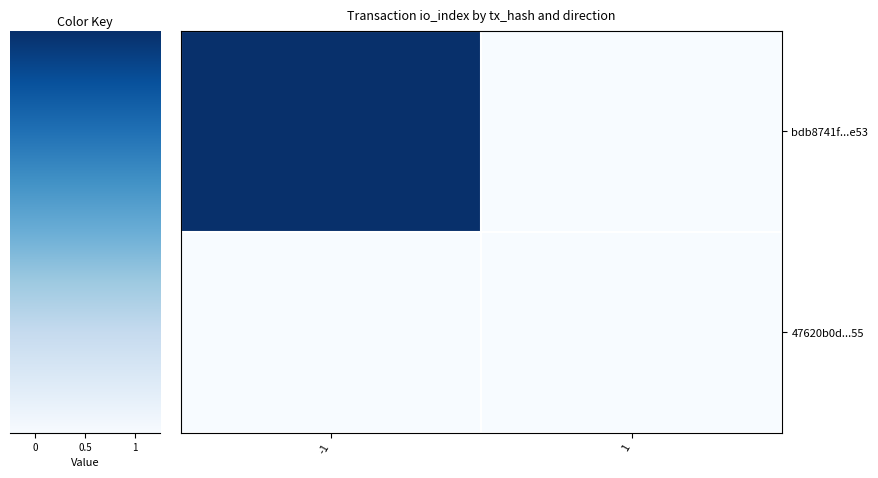

Reading left to right, extract all data points from this chart.

bdb8741f...e53: -1=1	1=0
47620b0d...55: -1=0	1=0